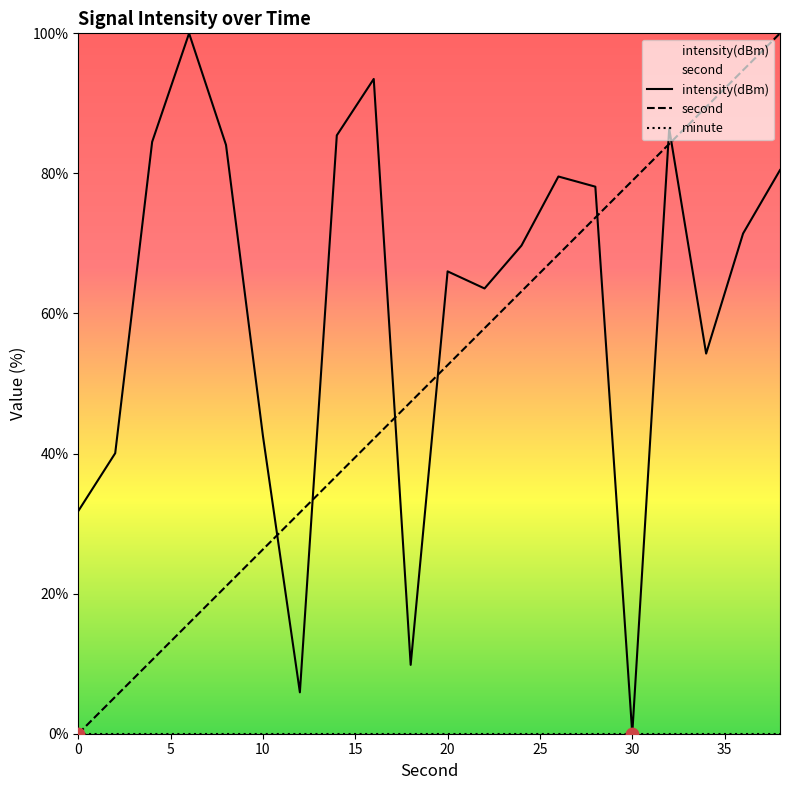

What is the total value across all series at 10?

68.8